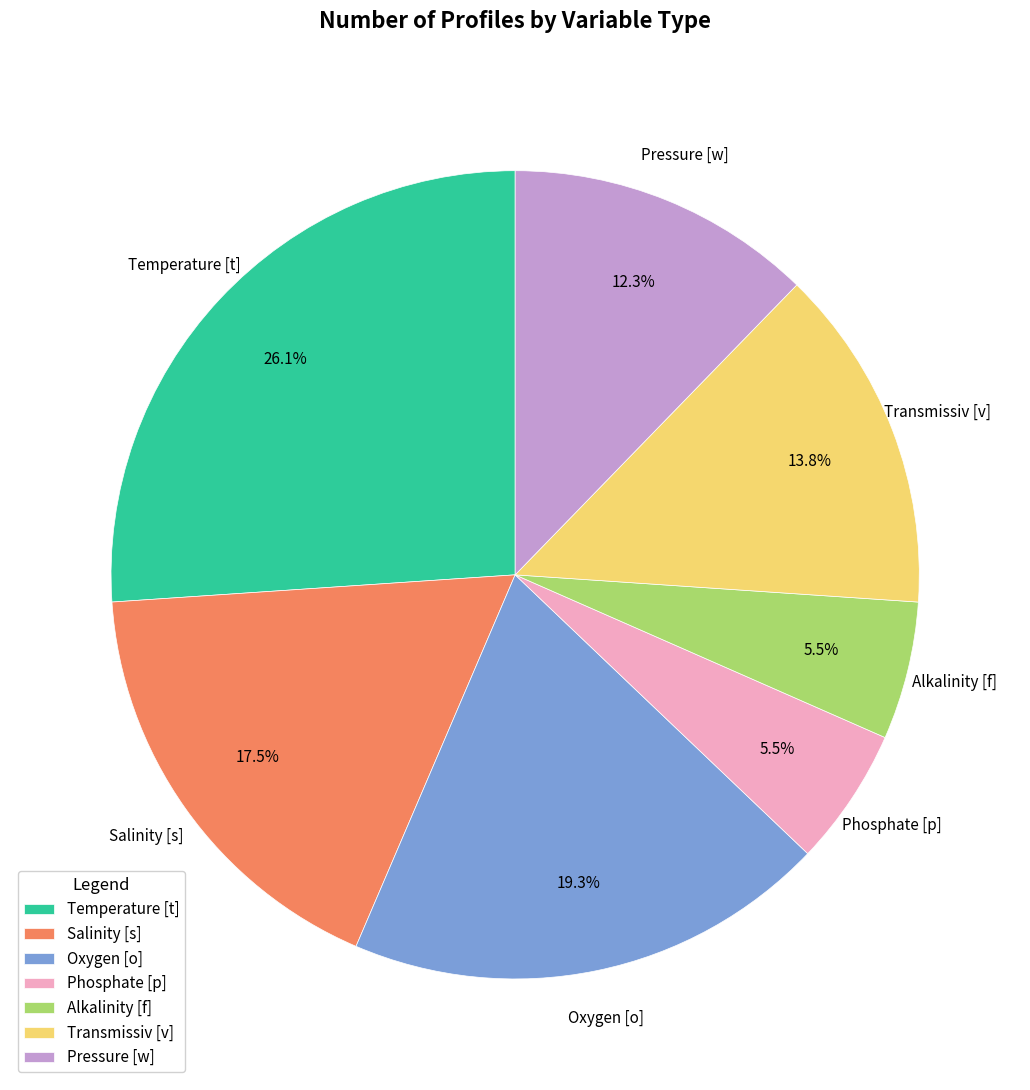

Which slice is the largest?

Temperature [t]